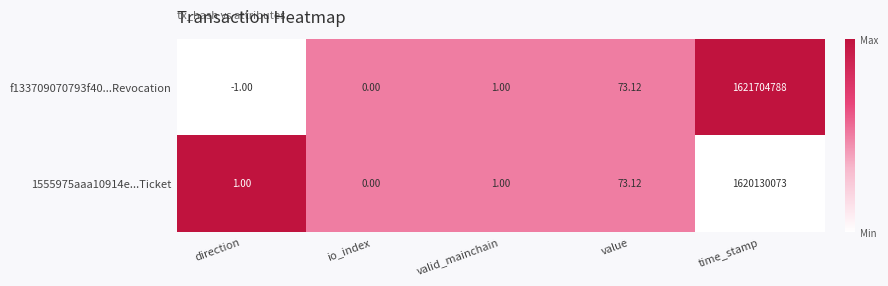

At which category does the chart reach its minimum across all series?

direction